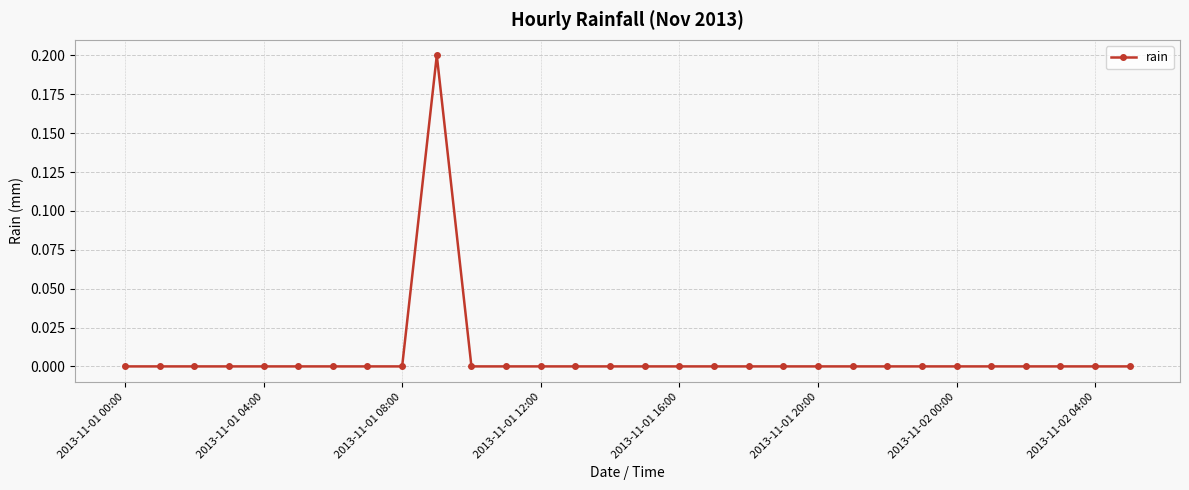

How many distinct data groups are displayed?

1